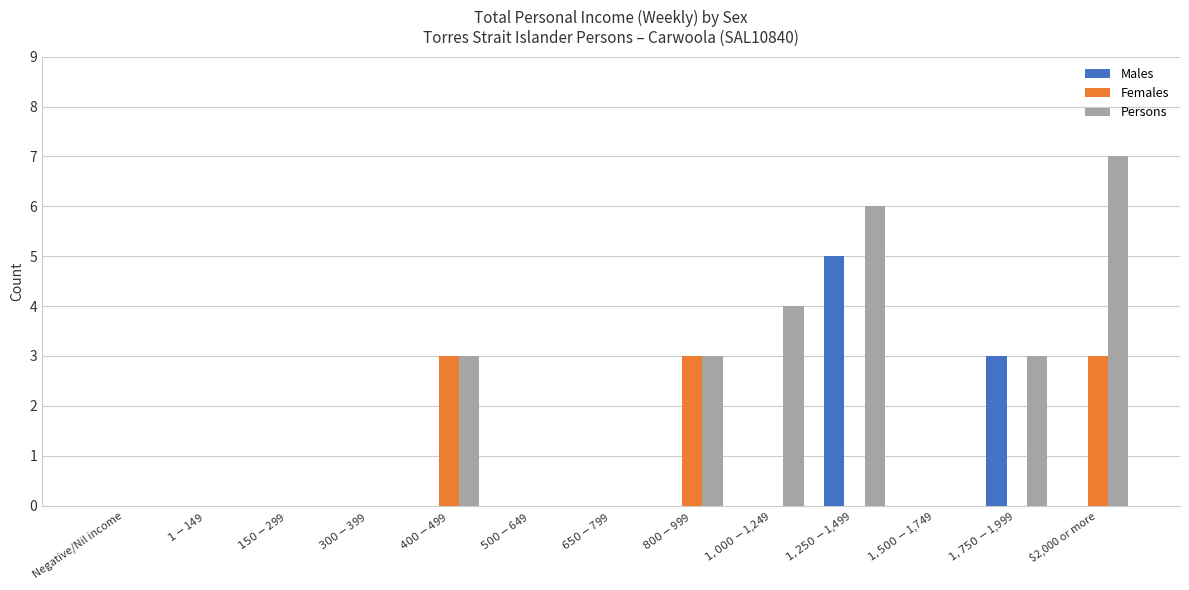

At which category is the sum across all series the highest?

$1,250-$1,499